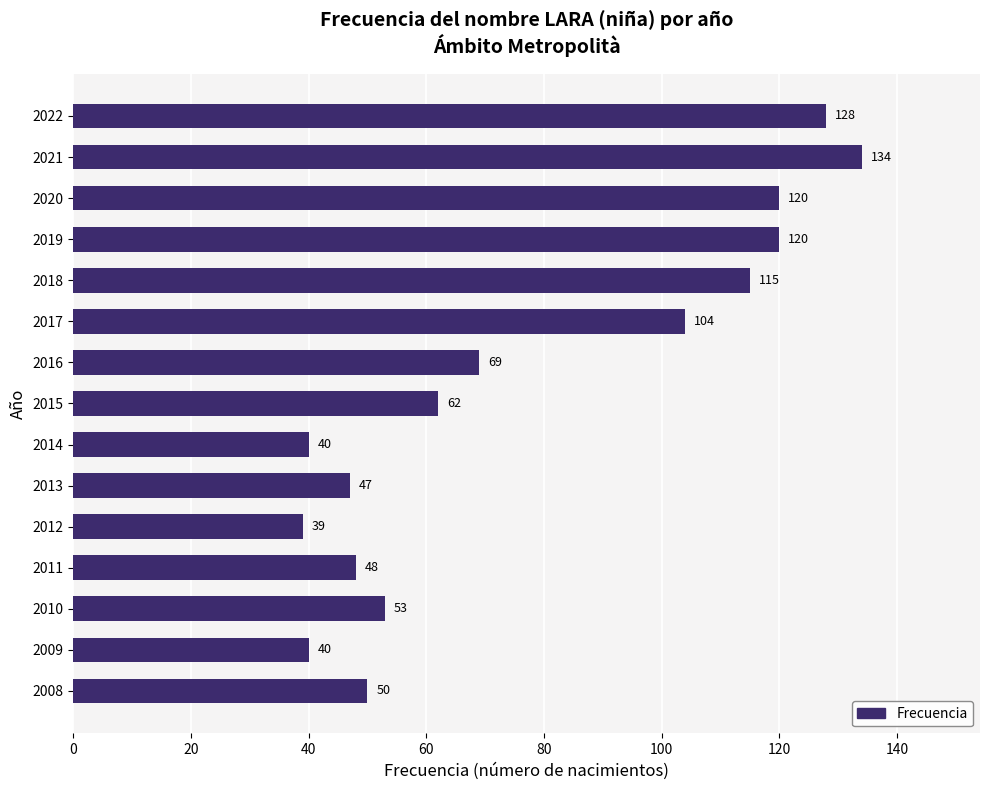

Which category has the highest value across all series?

2021